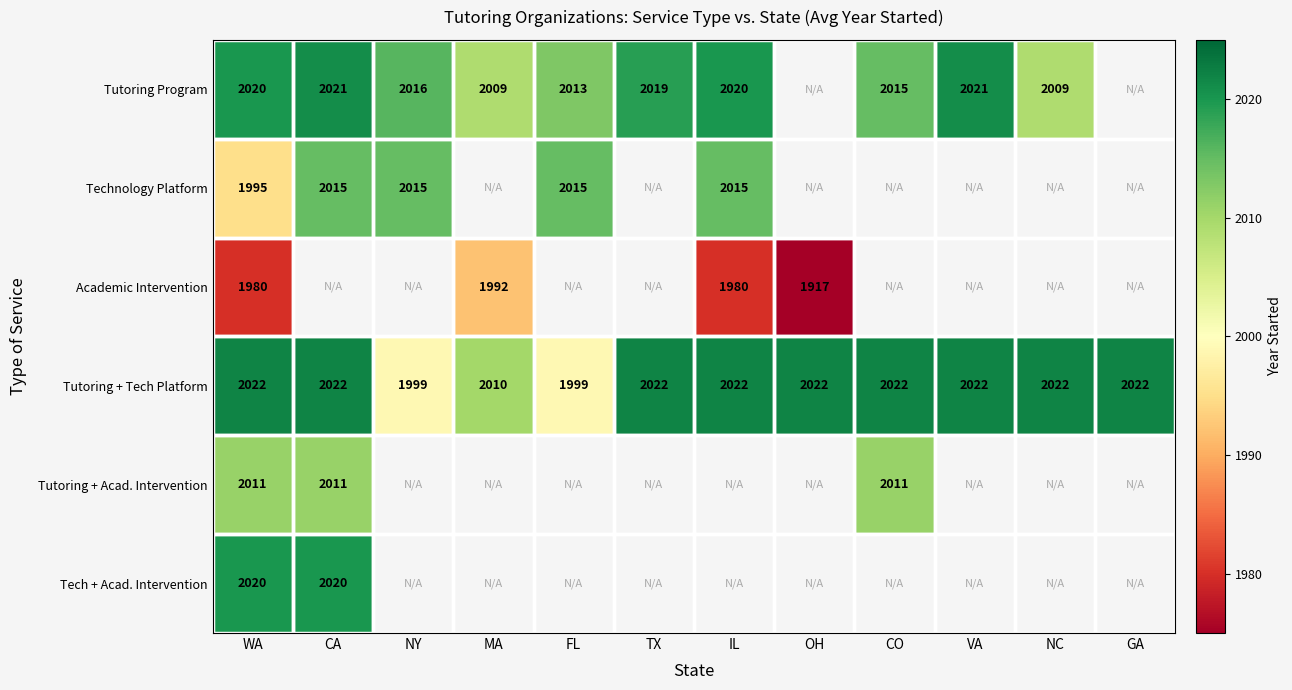

What is the greatest value displayed?

2022.0